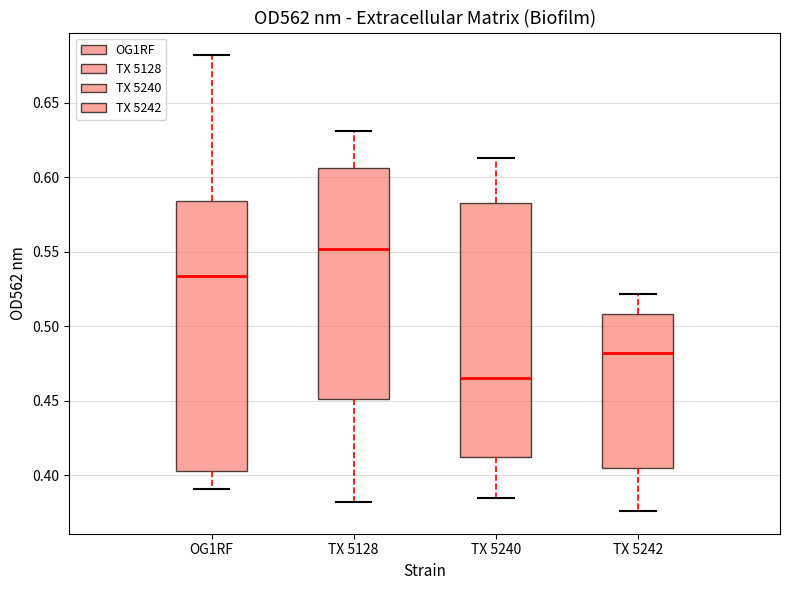

Where does the lower whisker of the box for TX 5240 end on the y-axis? The values are not printed on the chart, so give them approximately, as read against the axis.

0.385